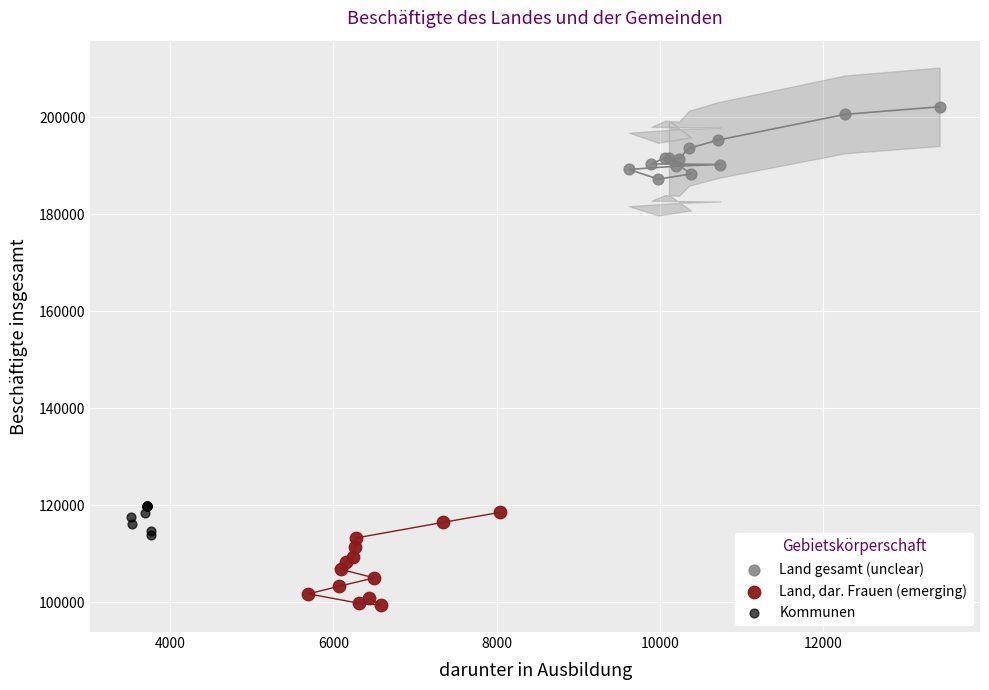

Which series contains the lowest Y value?

Land, dar. Frauen (emerging)